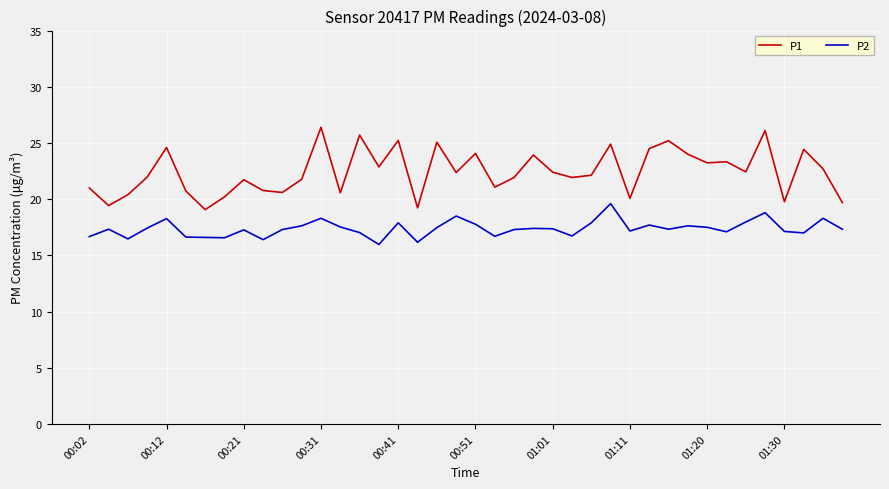

Rank the series by their average value, from lowest to highest.

P2, P1